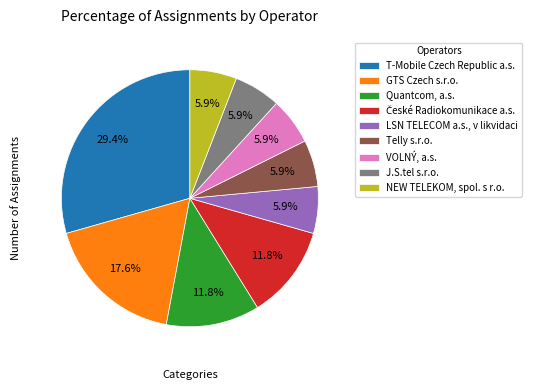

What is the largest slice in the pie chart?

T-Mobile Czech Republic a.s.